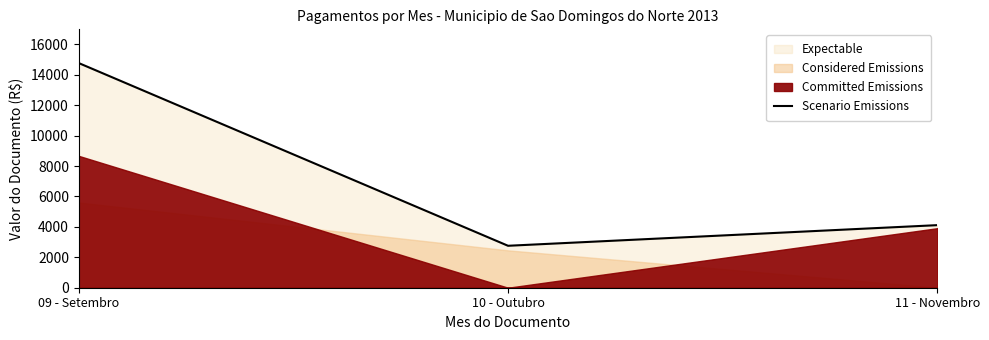

Rank the categories by value from lowest to highest.

10 - Outubro, 11 - Novembro, 09 - Setembro